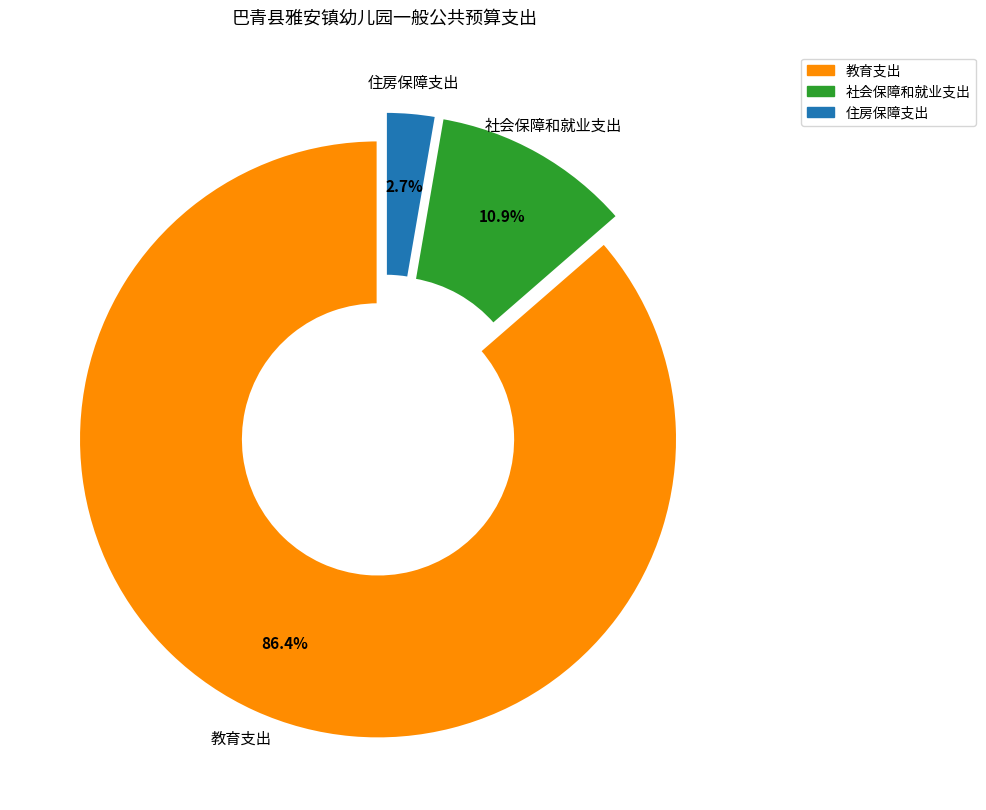

Rank the categories by value from highest to lowest.

教育支出, 社会保障和就业支出, 住房保障支出